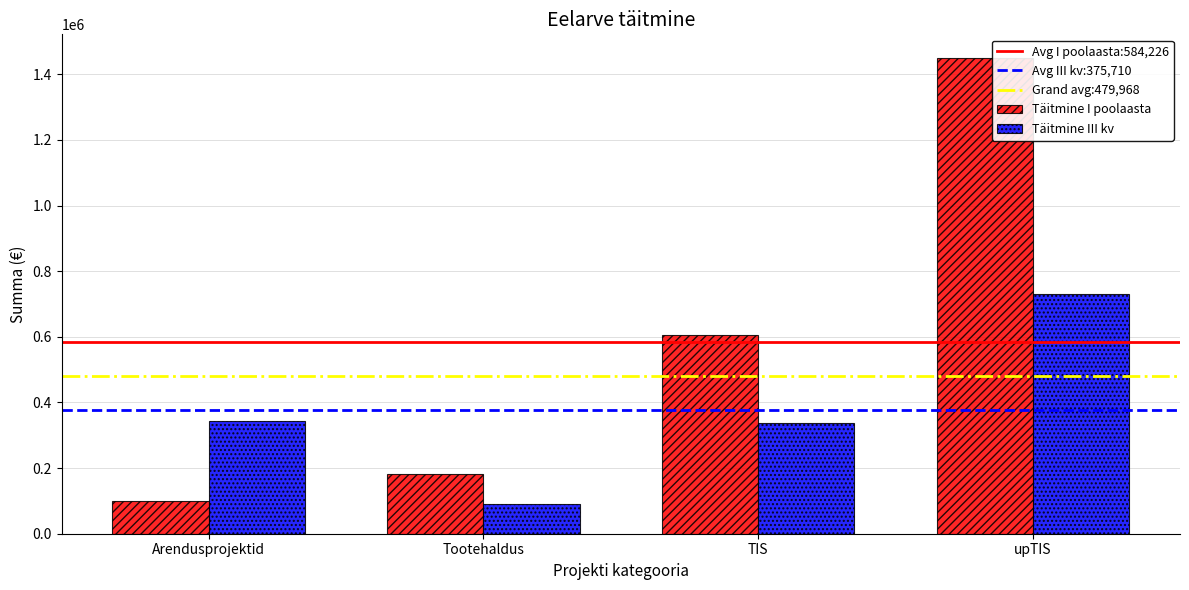

What is the spread (max minus min) of values at TIS?

266477.8